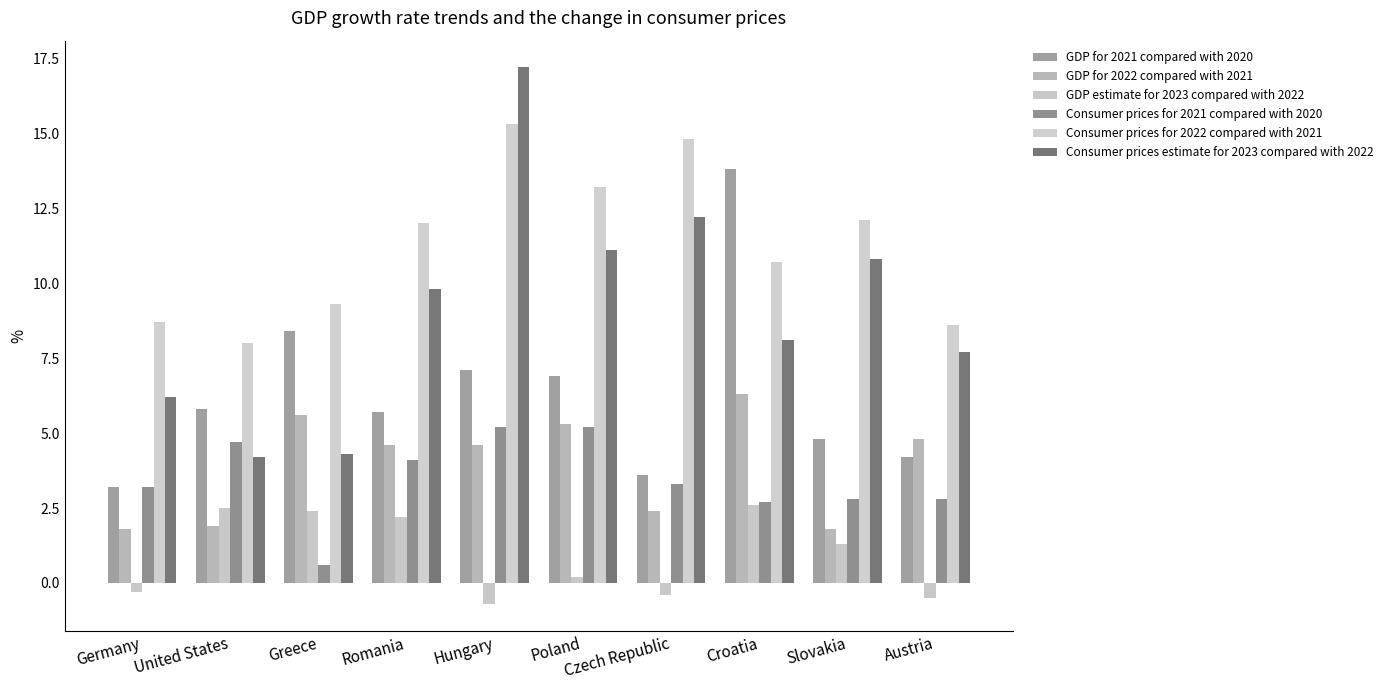

What are all the series names shown in the legend?

GDP for 2021 compared with 2020, GDP for 2022 compared with 2021, GDP estimate for 2023 compared with 2022, Consumer prices for 2021 compared with 2020, Consumer prices for 2022 compared with 2021, Consumer prices estimate for 2023 compared with 2022